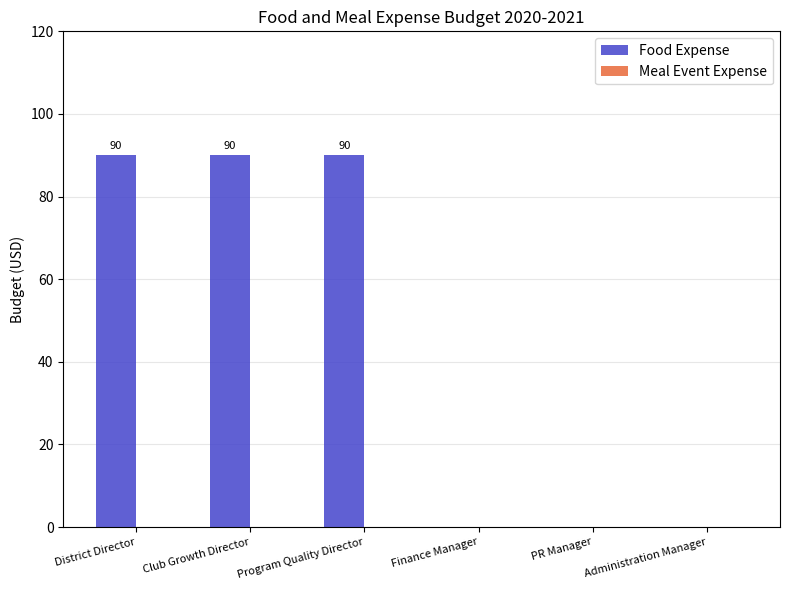

Is it true that the value at PR Manager is 40?

False